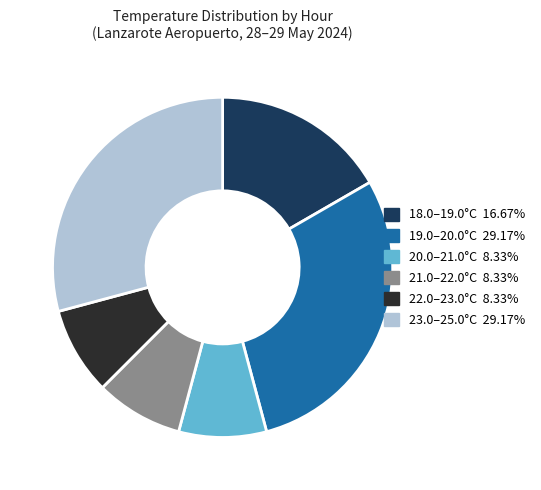

Is there any slice that represents more than half of the pie?

No